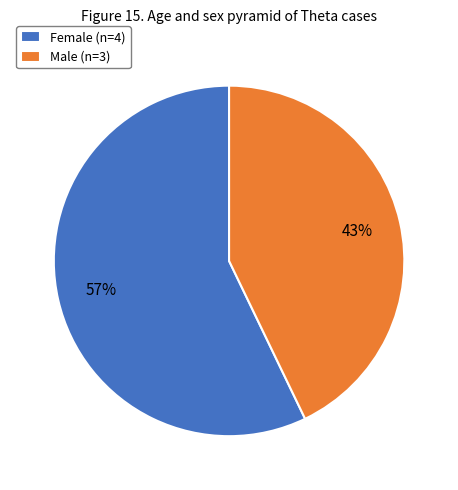

How many slices are in this pie chart?

2